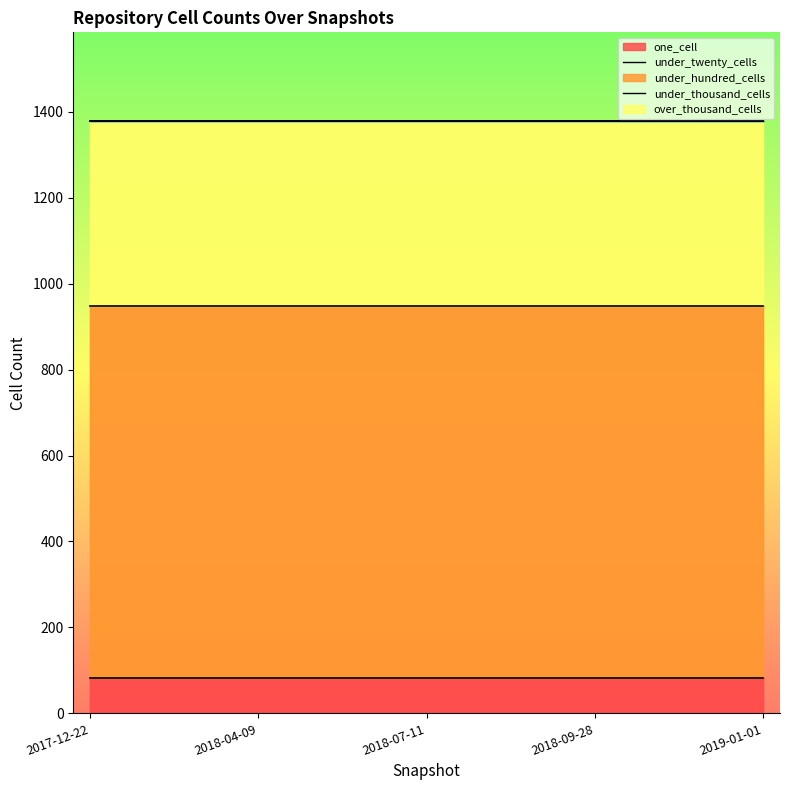

What are all the series names shown in the legend?

one_cell, under_twenty_cells, under_hundred_cells, under_thousand_cells, over_thousand_cells